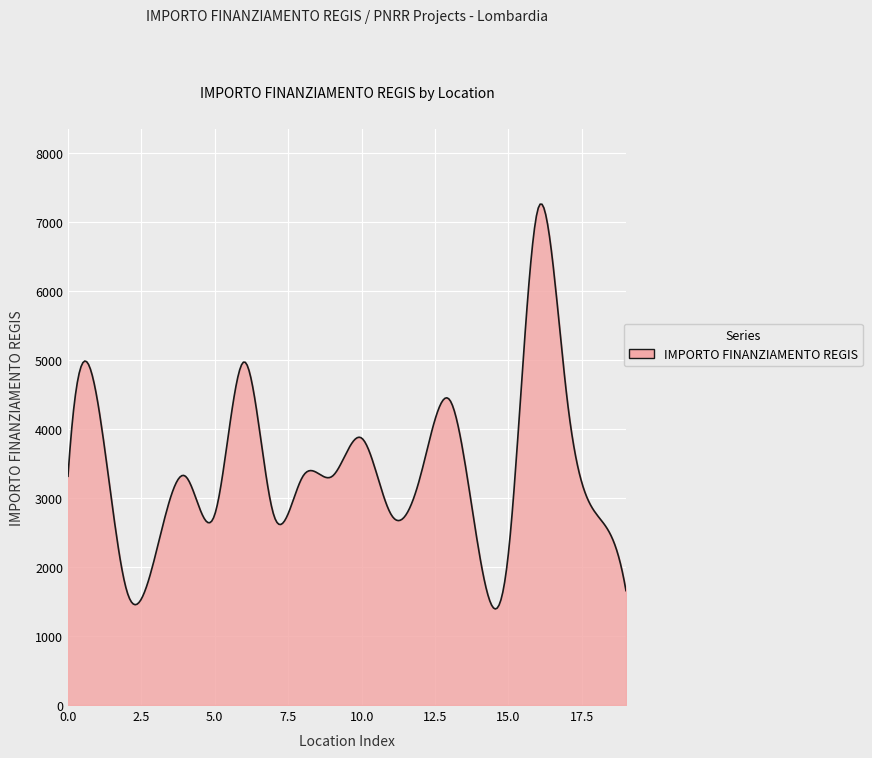

What is the minimum value shown in the chart?

1393.1